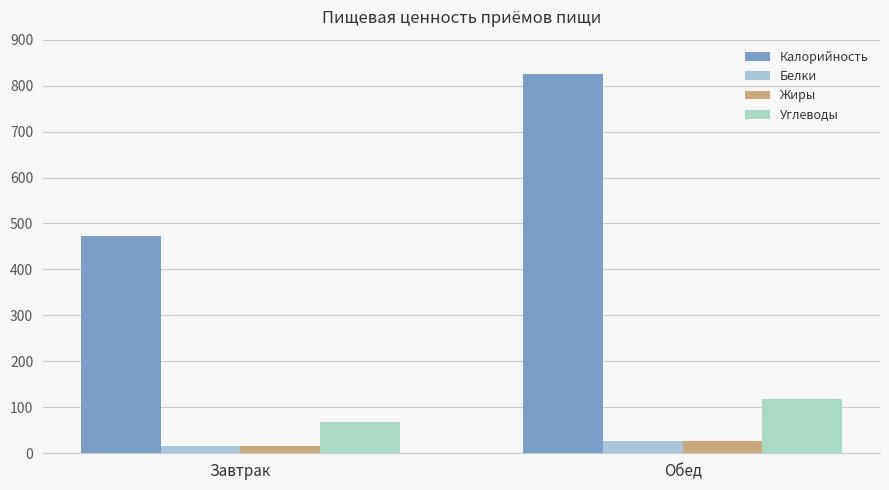

How many bars are there in total?

8